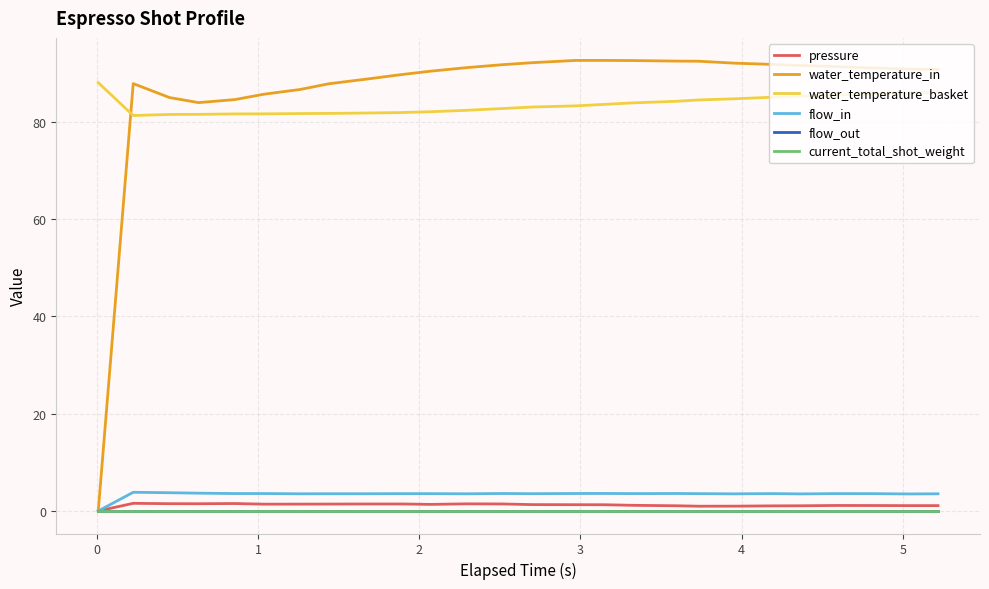

Does the chart have visible grid lines?

Yes